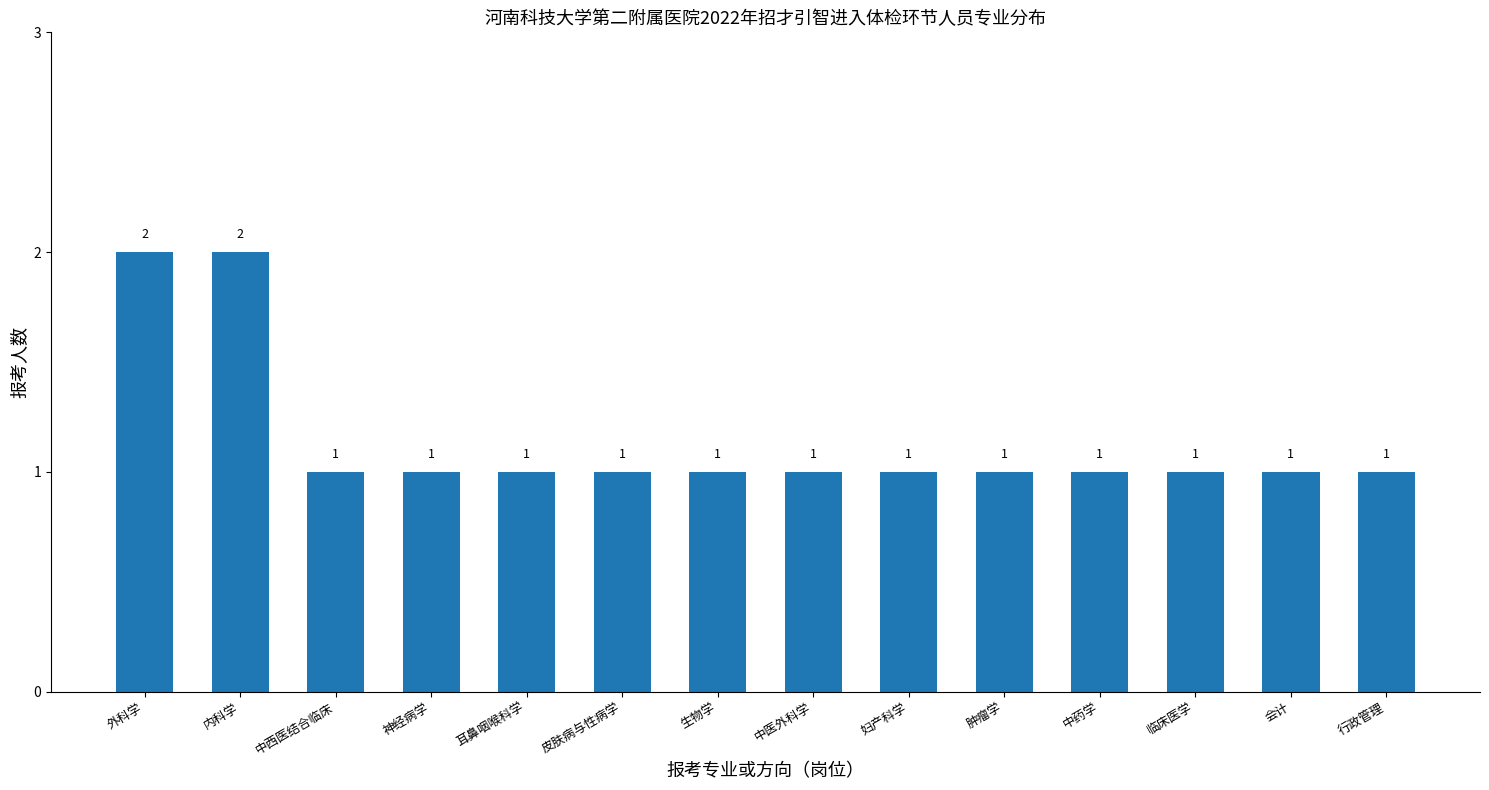

Is it true that the value at 妇产科学 is 1?

True